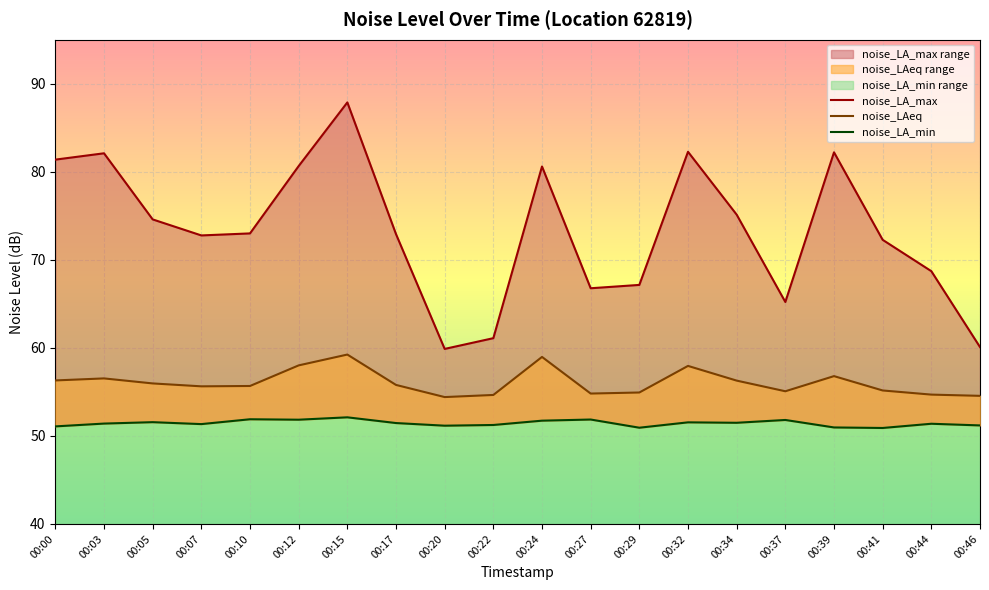

What is the lowest value of the noise_LA_max series?

59.9